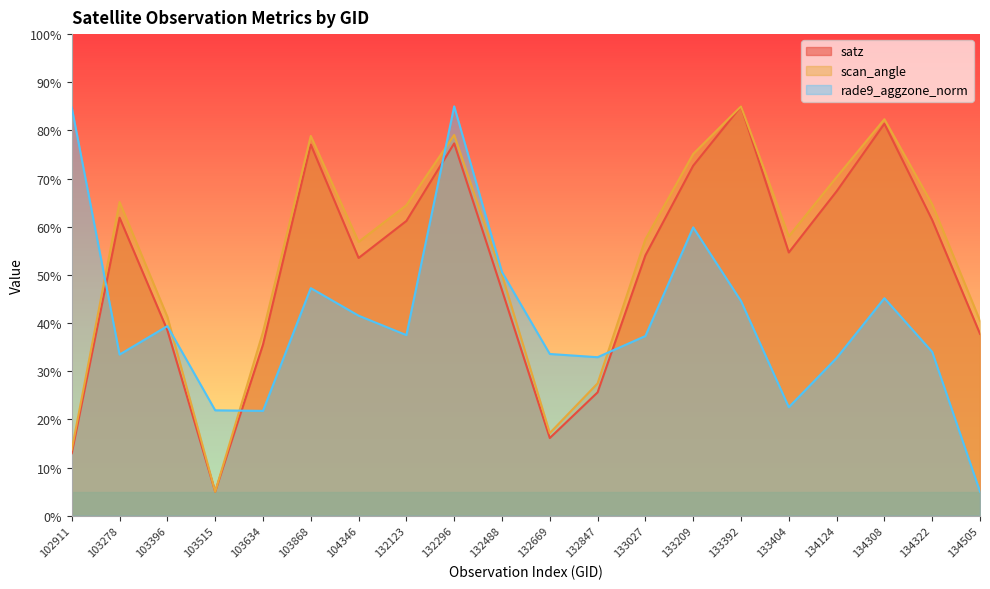

Is it true that rade9_aggzone_norm equals 32.7 at 134124?

True